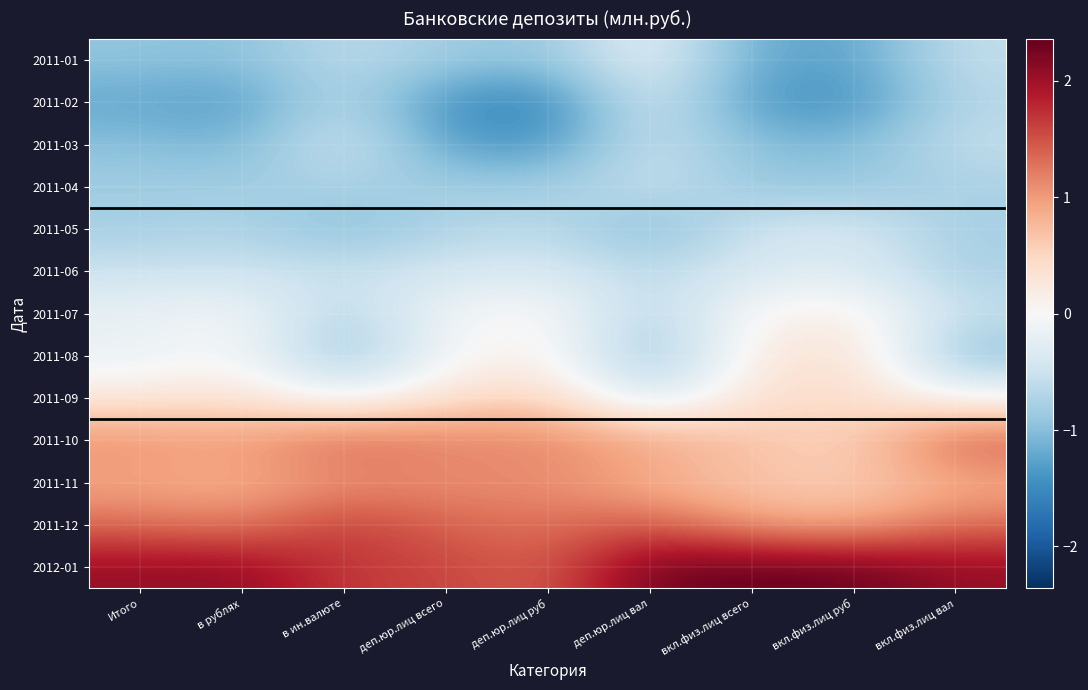

Which category has the lowest value across all series?

деп.юр.лиц руб